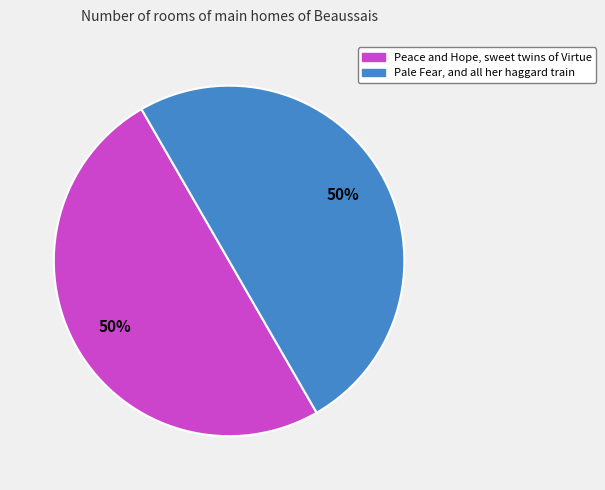

To the nearest percent, what percentage of the pie is Peace and Hope, sweet twins of Virtue?

50%